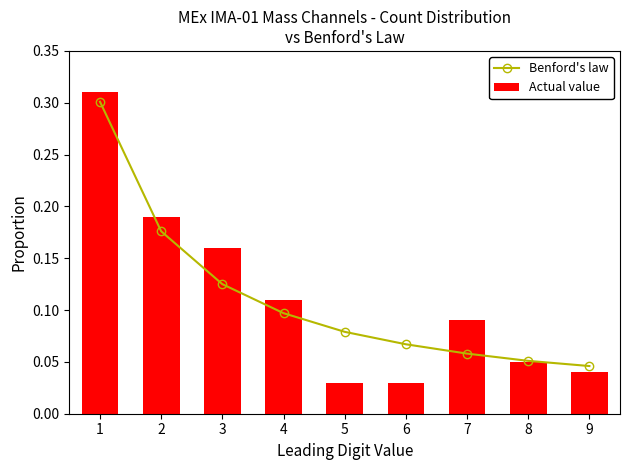

Which series has the largest range (max minus min)?

Actual value